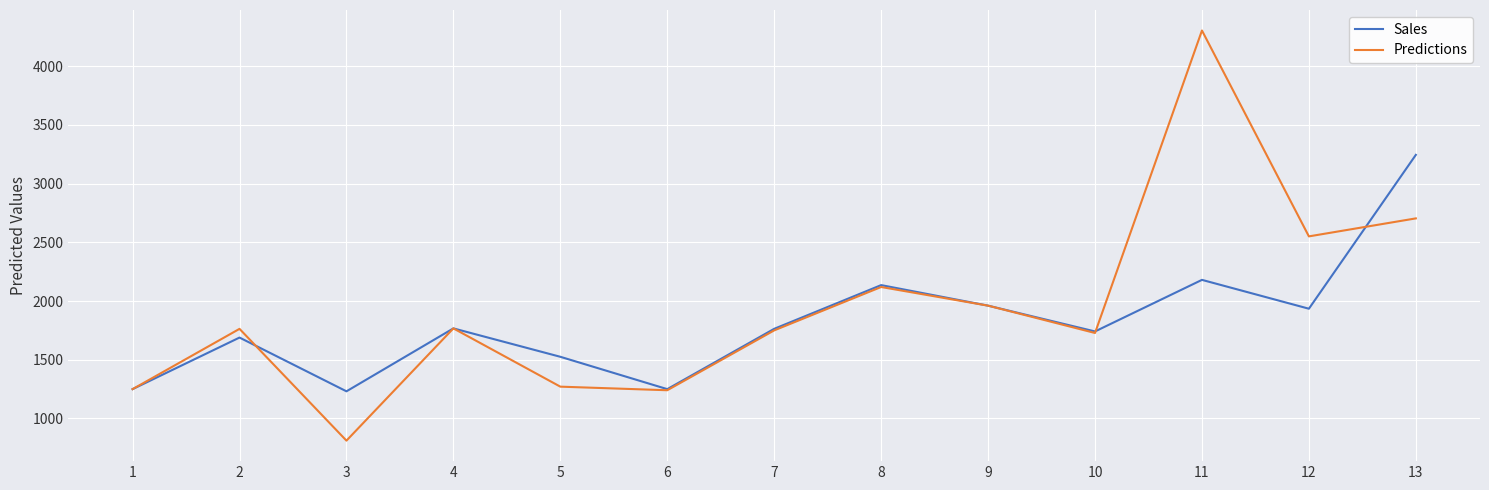

What is the average value of the Sales series?

1820.8